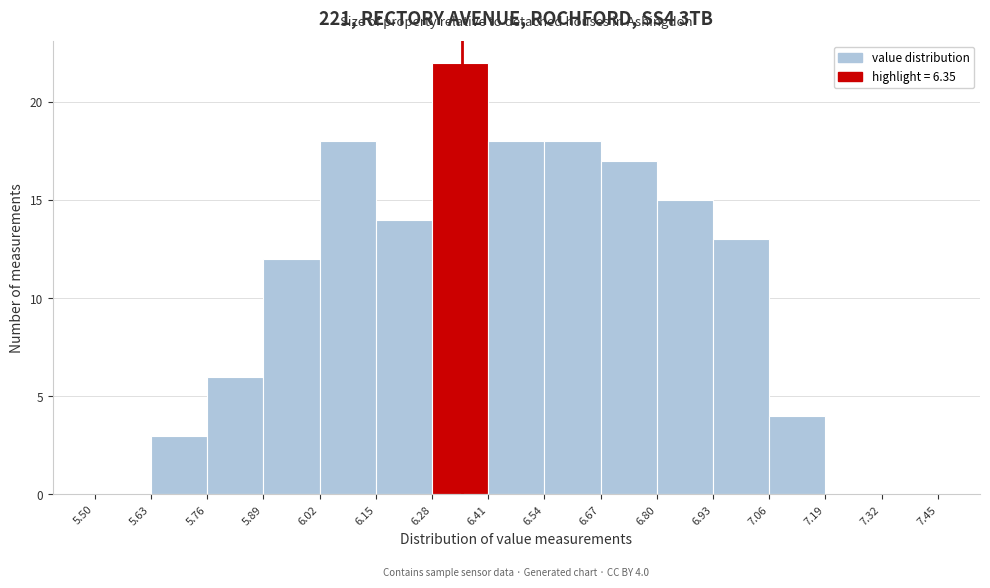

Over which range of the x-axis is the bar tallest?

6.28 to 6.41